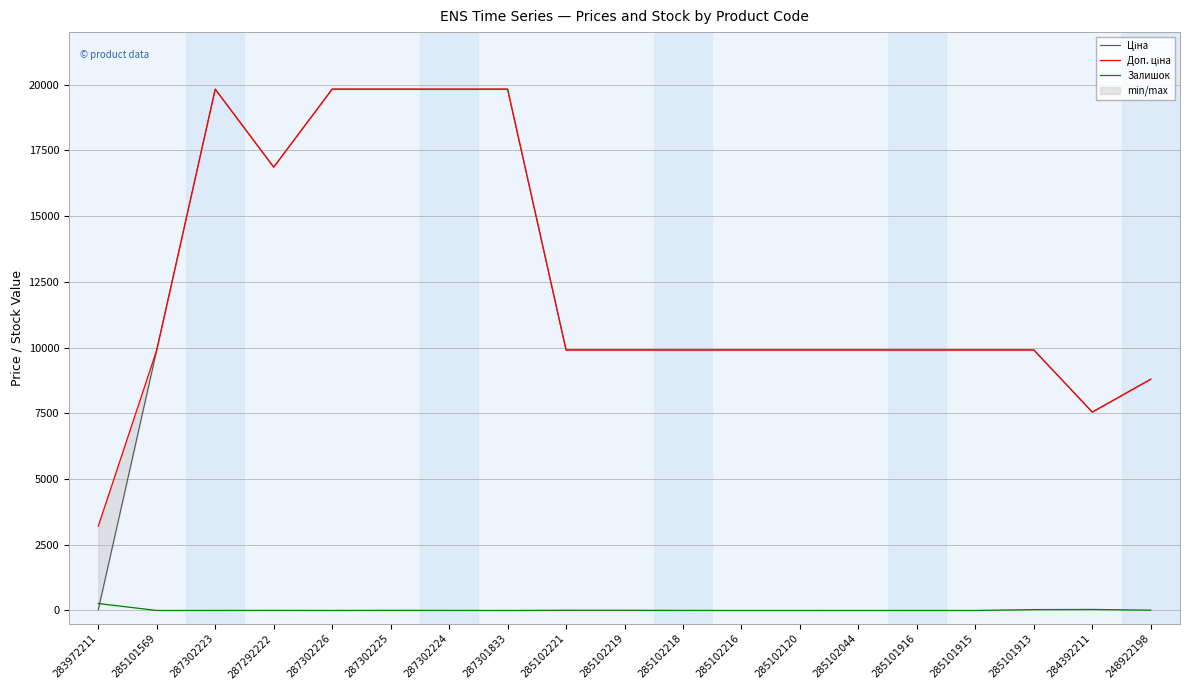

List the labels in order of Доп. ціна value, largest first.

287302223, 287302226, 287302225, 287302224, 287301833, 287292222, 285101569, 285102221, 285102219, 285102218, 285102216, 285102120, 285102044, 285101916, 285101915, 285101913, 248922198, 284392211, 283972211